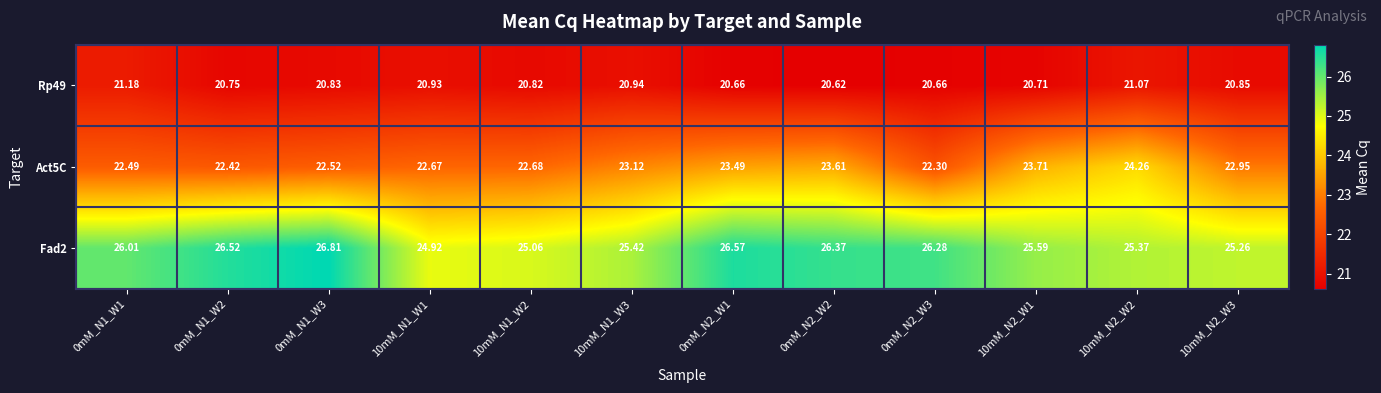

Is the value of Rp49 at 0mM_N2_W2 greater than the value of Act5C at 10mM_N1_W3?

No